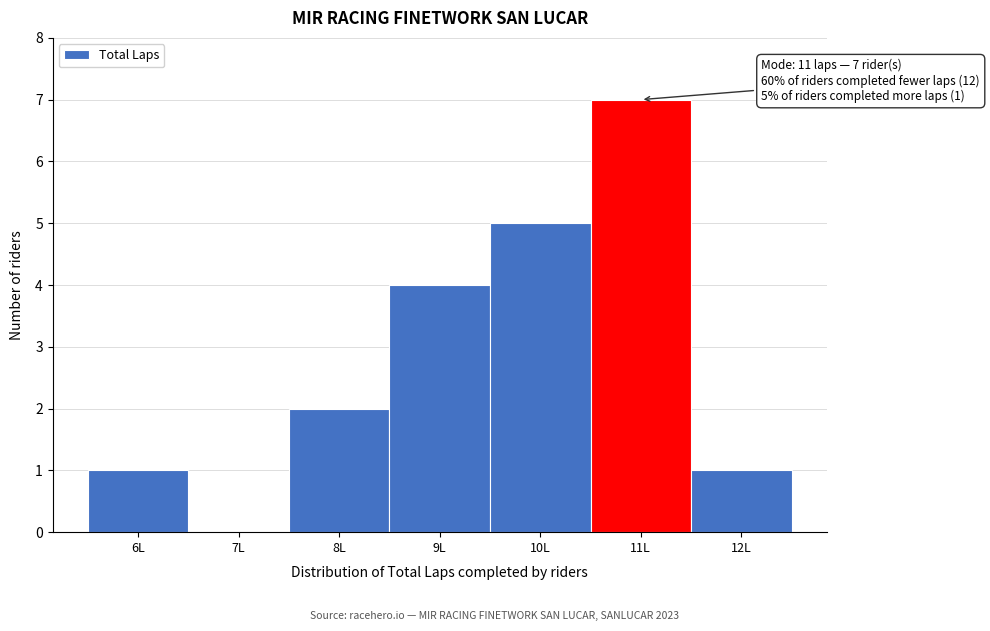

Over which range of the x-axis is the bar tallest?

10.5 to 11.5